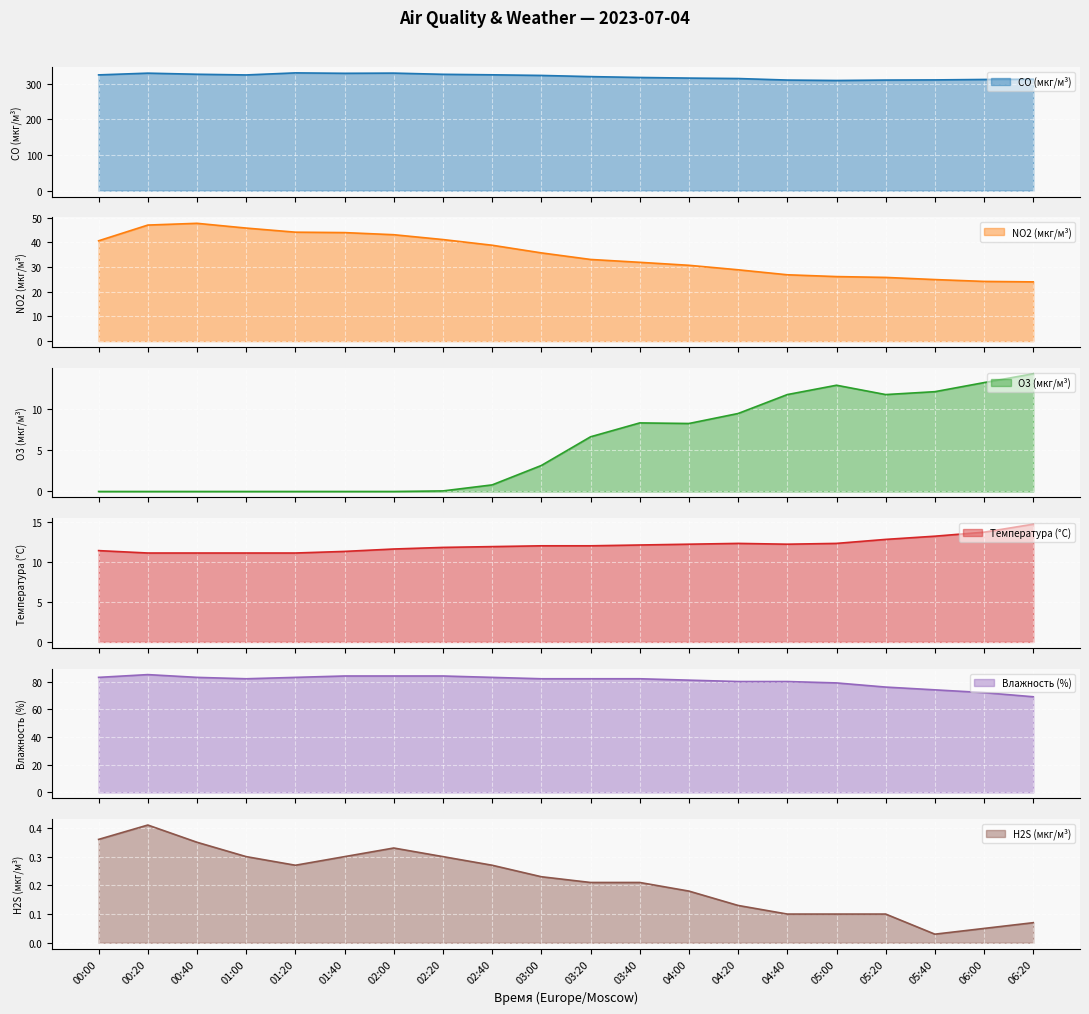

Reading left to right, extract all data points from this chart.

CO (мкг/м³): 325.1	330.0	326.9	324.9	330.7	329.5	330.1	326.7	325.3	323.6	320.3	317.8	316.1	314.9	310.6	309.4	310.6	311.0	312.2	313.0
NO2 (мкг/м³): 40.6	47.0	47.7	45.8	44.1	44.0	43.1	41.1	38.8	35.7	33.1	31.9	30.7	28.9	26.9	26.1	25.8	24.9	24.2	24.0
O3 (мкг/м³): 0.0	0.0	0.0	0.0	0.0	0.0	0.0	0.1	0.8	3.1	6.6	8.3	8.2	9.4	11.7	12.9	11.7	12.1	13.2	14.2
Температура (°C): 11.4	11.1	11.1	11.1	11.1	11.3	11.6	11.8	11.9	12.0	12.0	12.1	12.2	12.3	12.2	12.3	12.8	13.2	13.7	14.7
Влажность (%): 83.0	85.0	83.0	82.0	83.0	84.0	84.0	84.0	83.0	82.0	82.0	82.0	81.0	80.0	80.0	79.0	76.0	74.0	72.0	69.0
H2S (мкг/м³): 0.4	0.4	0.3	0.3	0.3	0.3	0.3	0.3	0.3	0.2	0.2	0.2	0.2	0.1	0.1	0.1	0.1	0.0	0.1	0.1